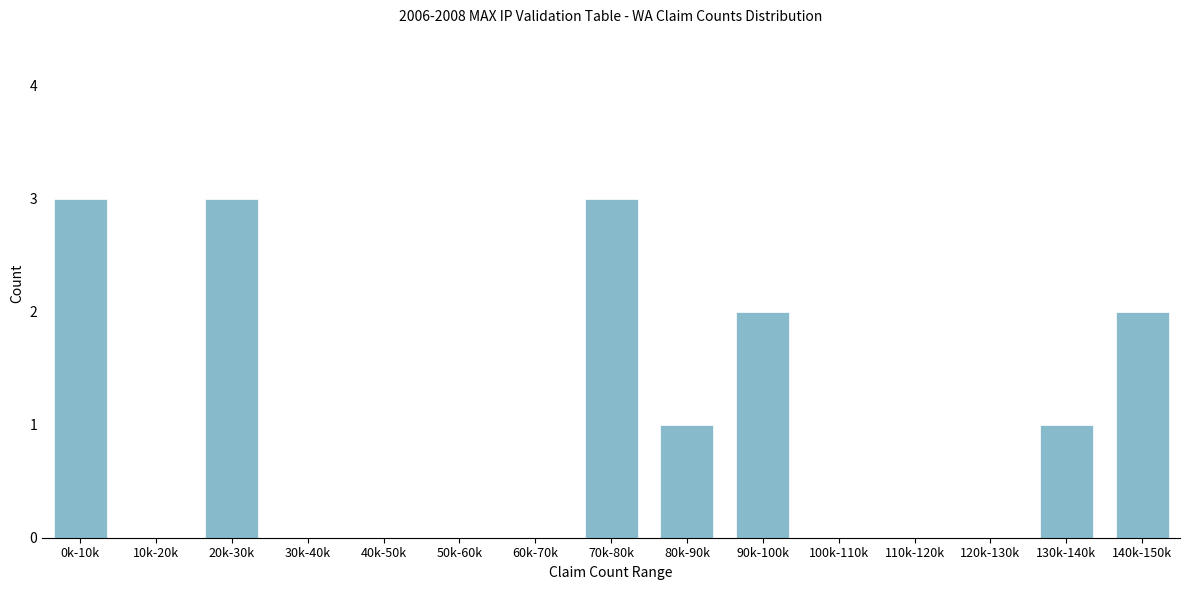

Reading left to right, transcribe all the data shown in this chart.

0k-10k=3	10k-20k=0	20k-30k=3	30k-40k=0	40k-50k=0	50k-60k=0	60k-70k=0	70k-80k=3	80k-90k=1	90k-100k=2	100k-110k=0	110k-120k=0	120k-130k=0	130k-140k=1	140k-150k=2